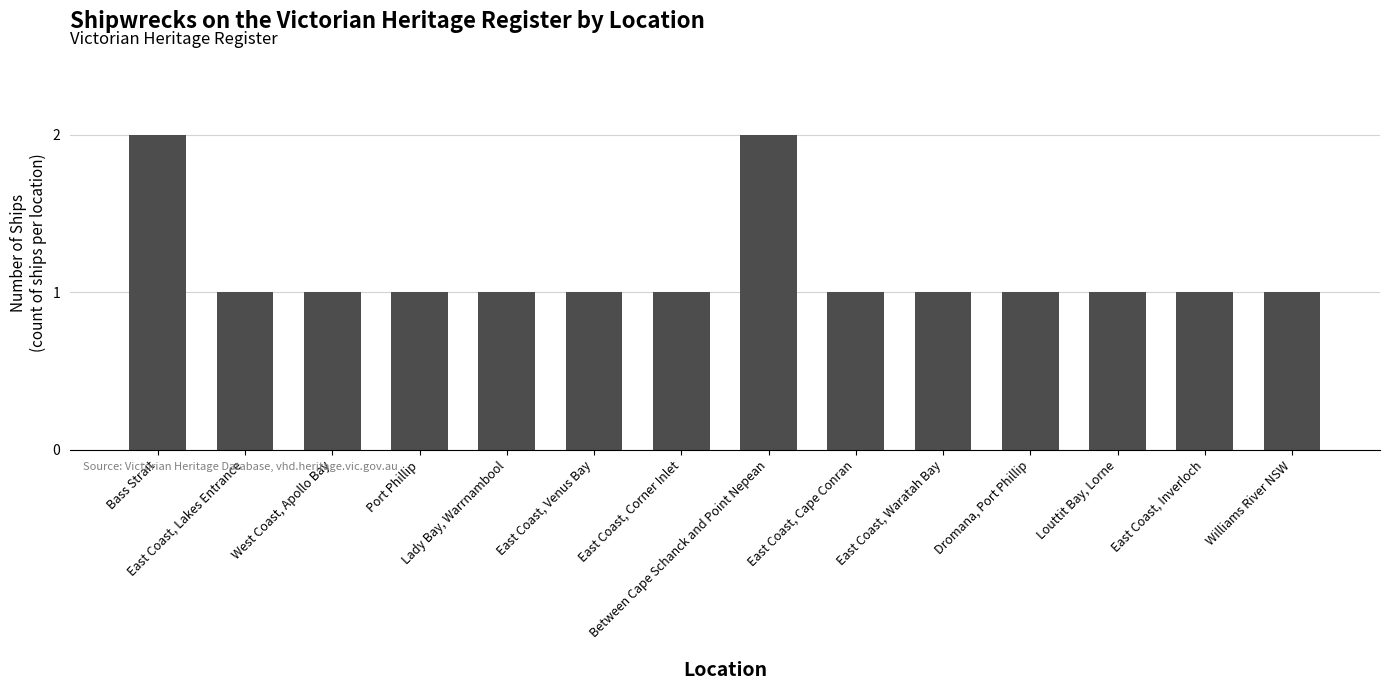

Is it true that the value at Dromana, Port Phillip is 2?

False